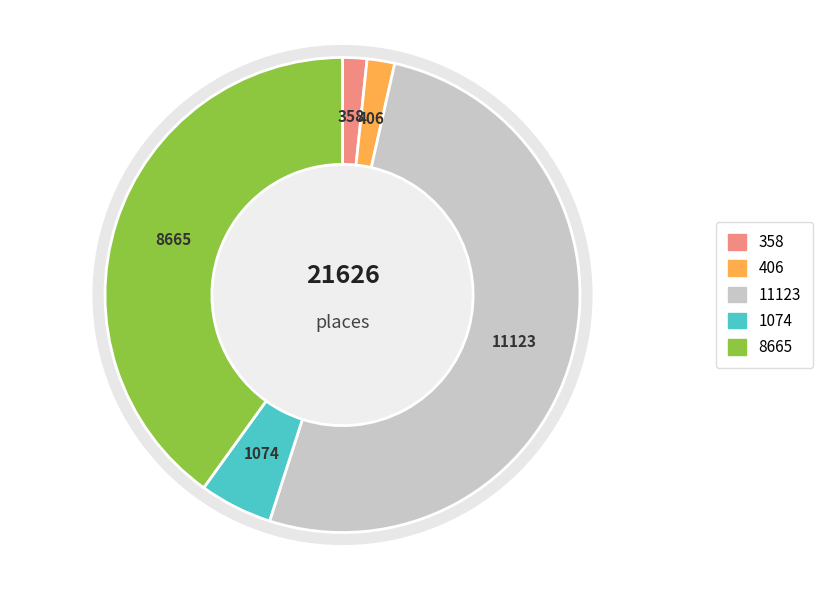

Count the number of slices in the pie.

5